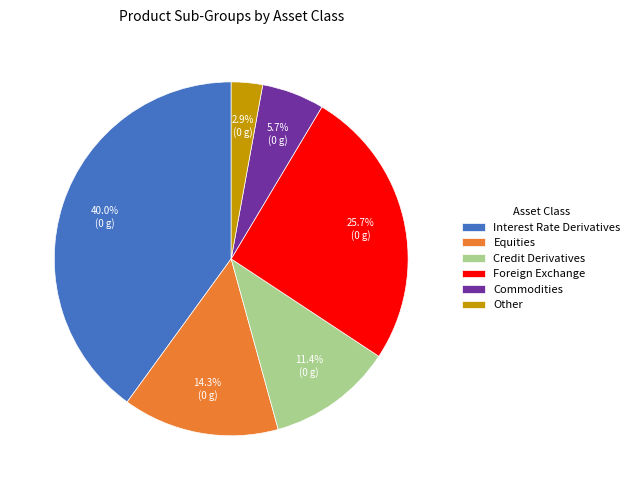

To the nearest percent, what percentage of the pie is Equities?

14%